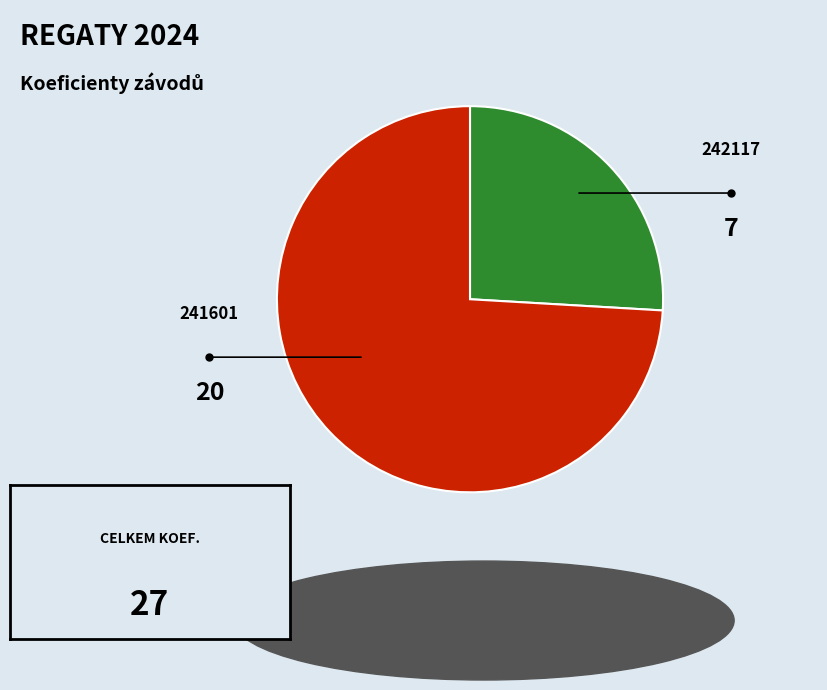

Is there any slice that represents more than half of the pie?

Yes